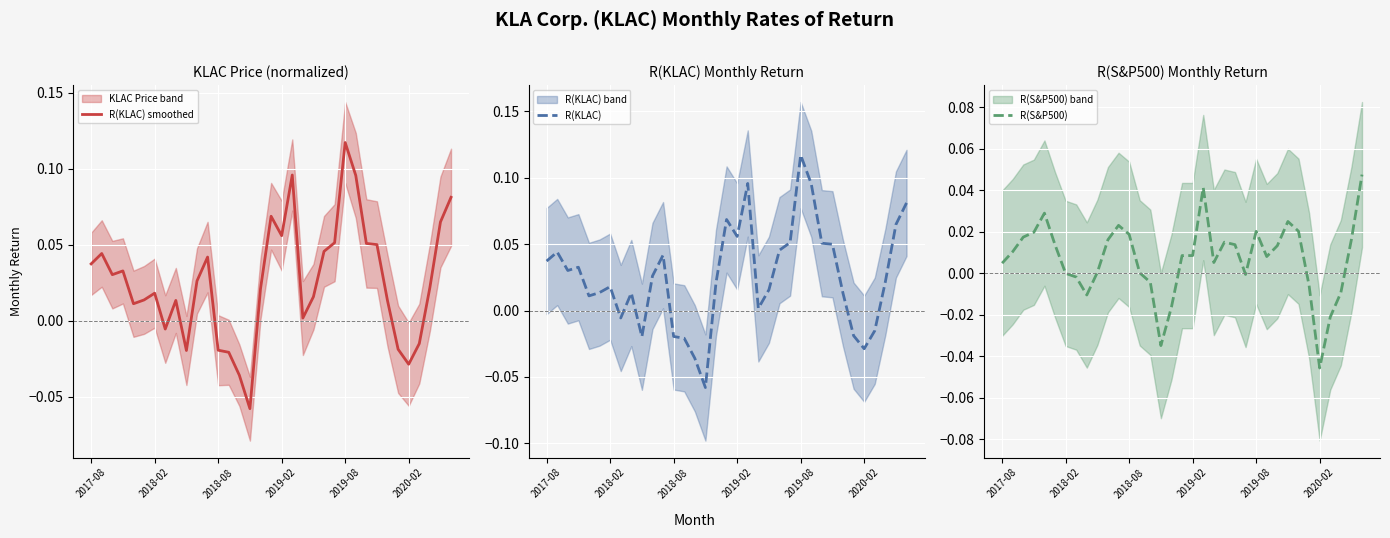

What is the greatest value displayed?

0.1